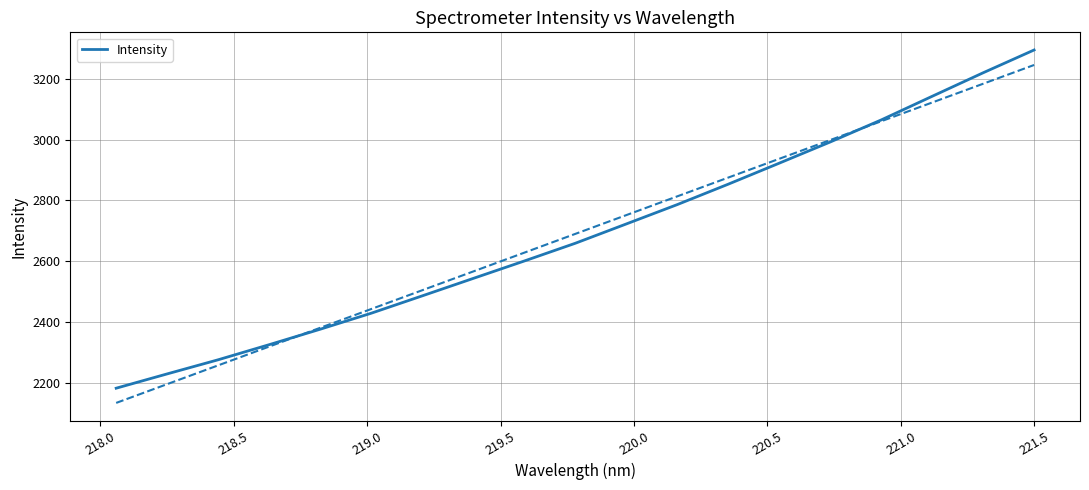

What is the lowest value of the Intensity series?

2183.8